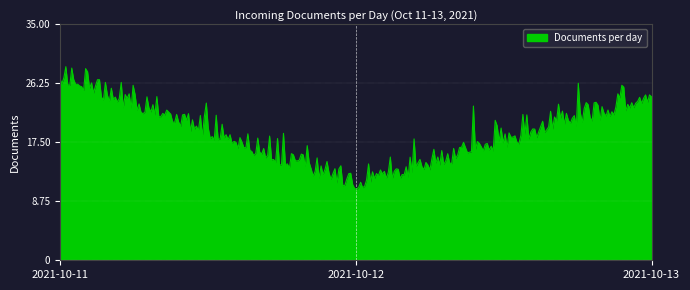

Does the chart display data point markers on the line(s)?

No